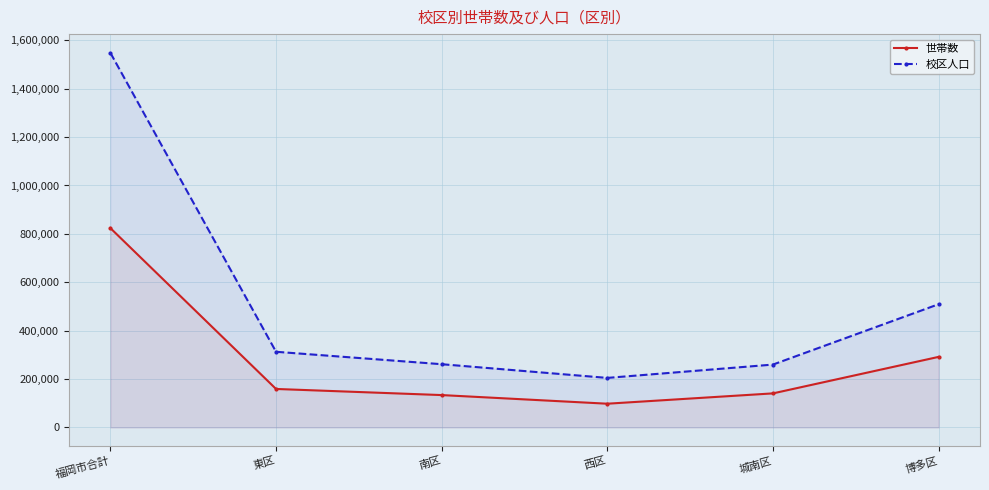

What position from the right is 福岡市合計?

6